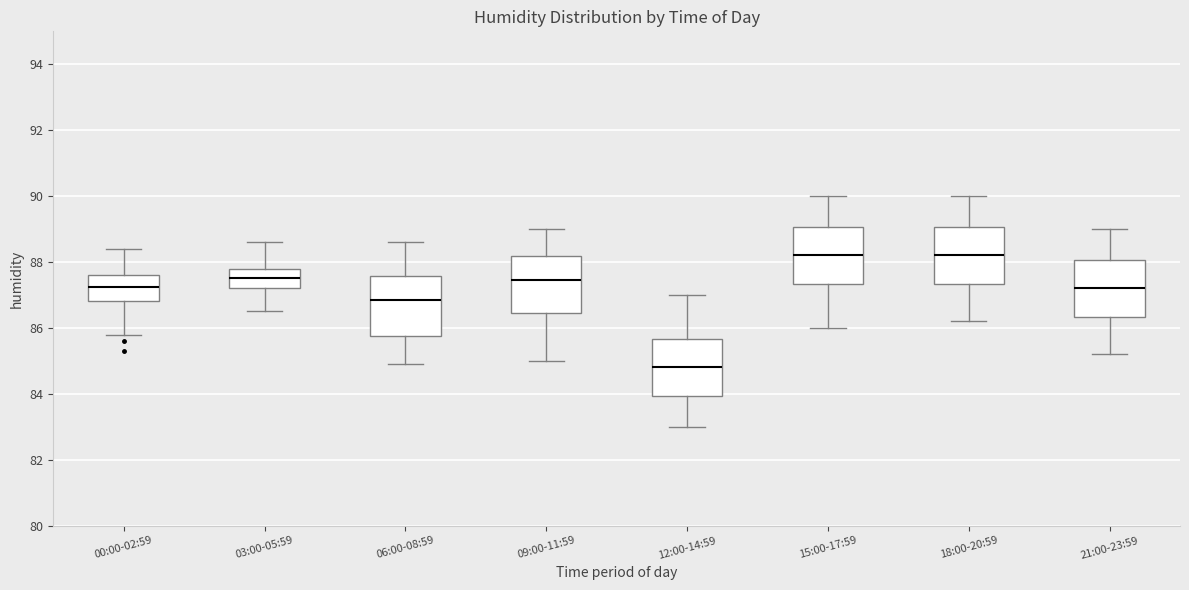

Where does the median line of the box for 18:00-20:59 sit on the y-axis? The values are not printed on the chart, so give them approximately, as read against the axis.

88.2